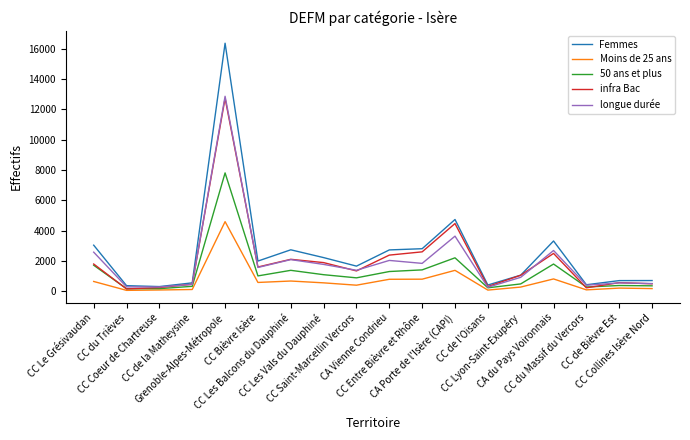

Which series has the widest spread of values?

Femmes